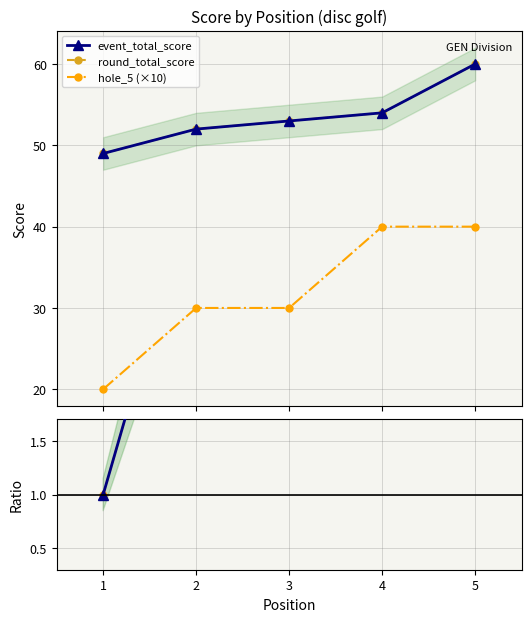

What is the sum of the event_total_score values at 3 and 4?

107